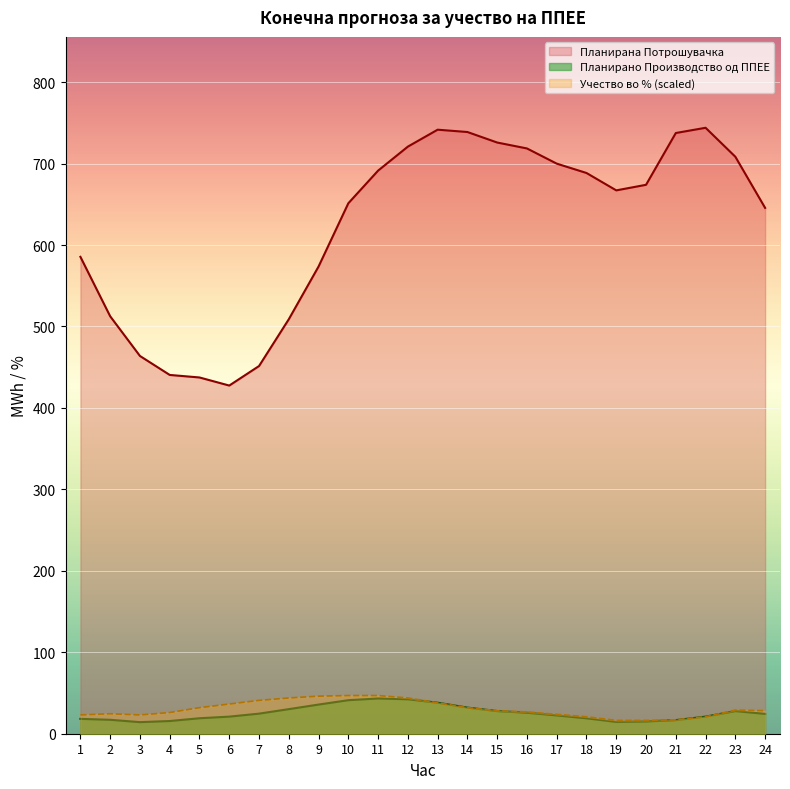

At how many categories does at least one series exceed 298?

24